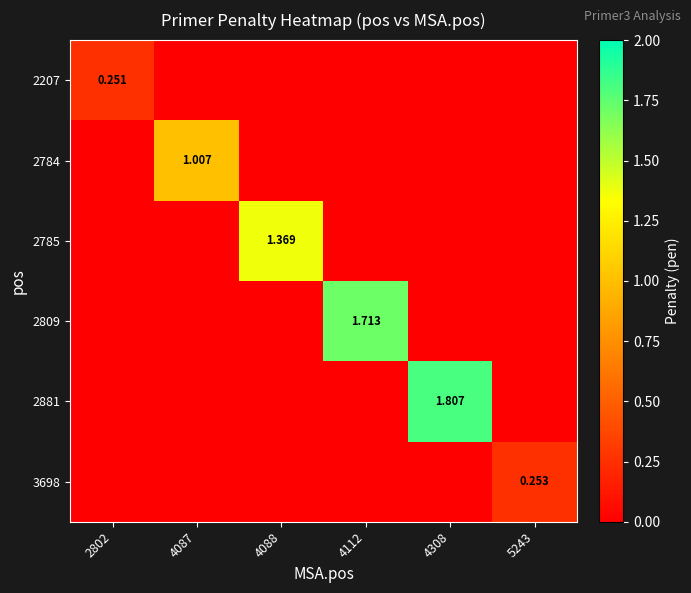

List the series in order of their peak value, highest first.

2881, 2809, 2785, 2784, 3698, 2207